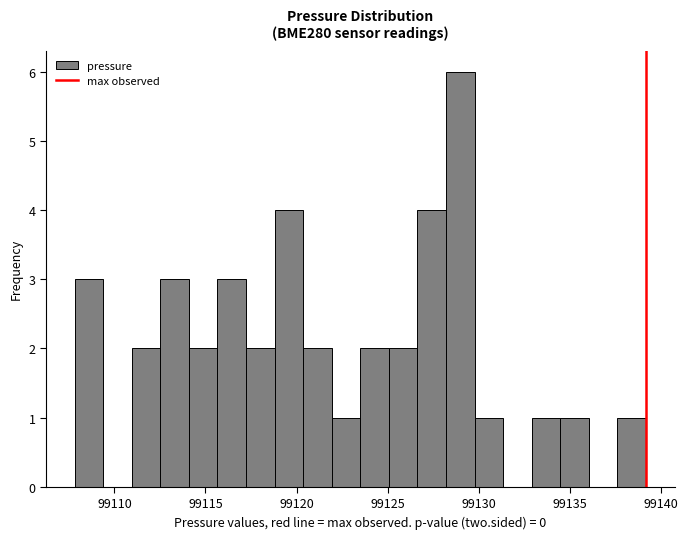

Read against the x-axis, roughly where is the centre of the tallest bar?

99129.0